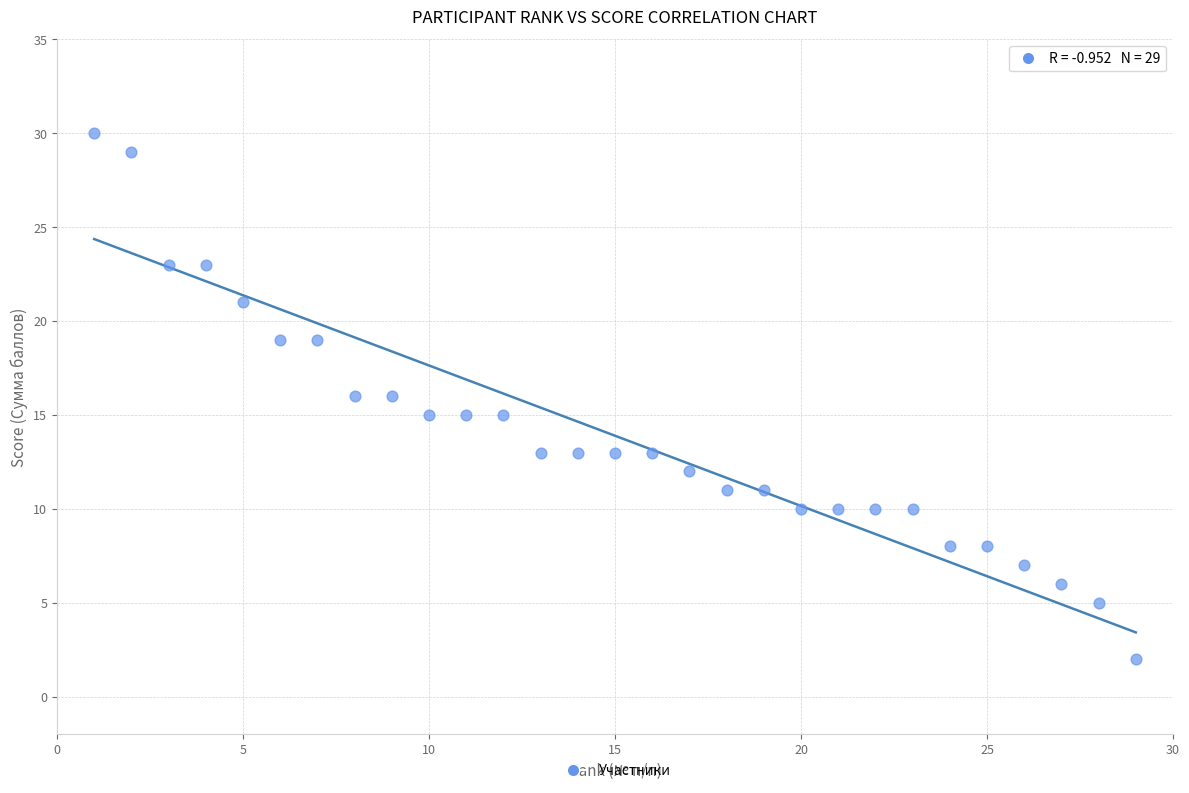

What is the range of X values (max minus min)?

28